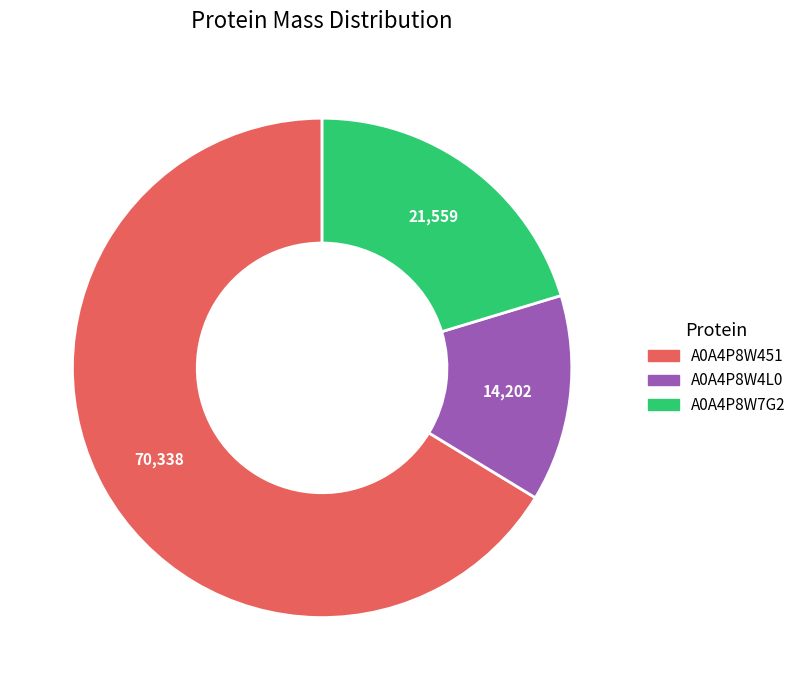

Do A0A4P8W7G2 and A0A4P8W4L0 together represent more than half of the pie?

No